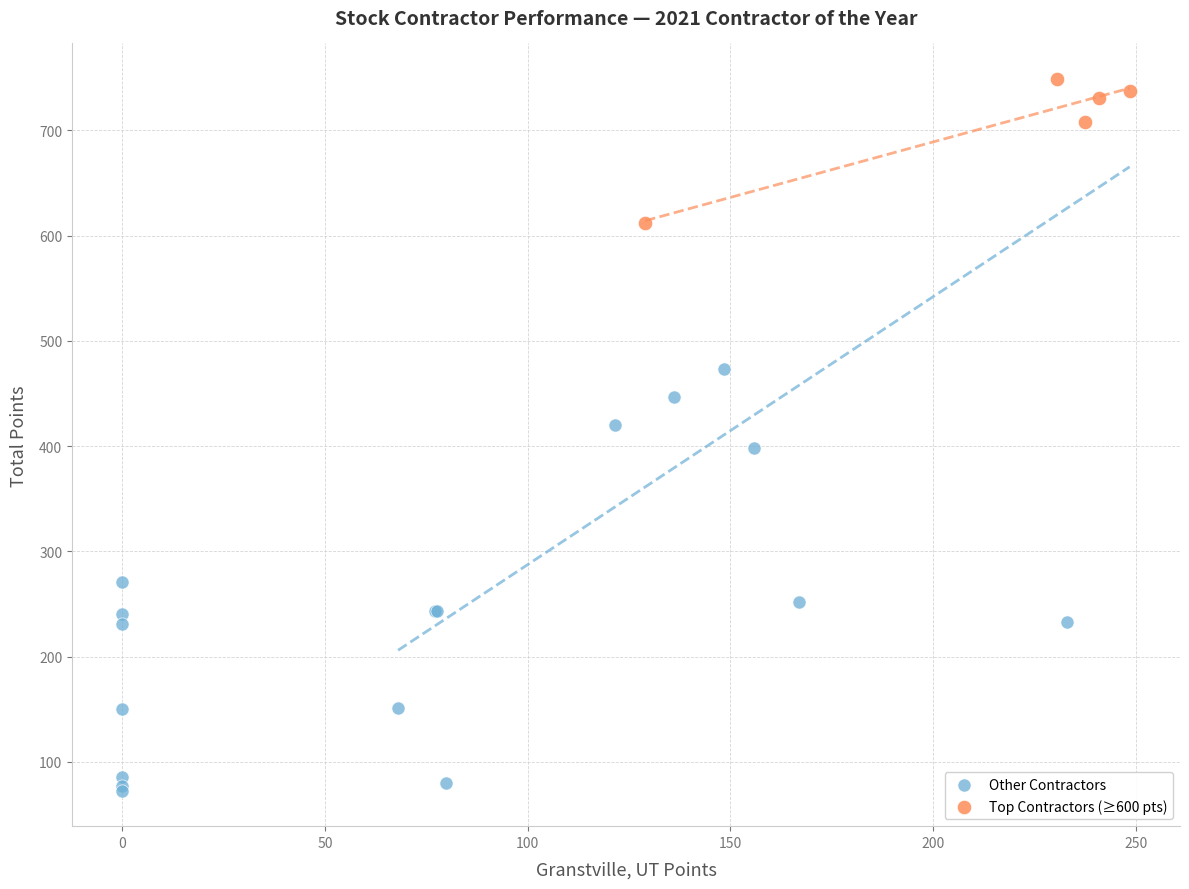

Which series has the widest spread of Y values?

Other Contractors